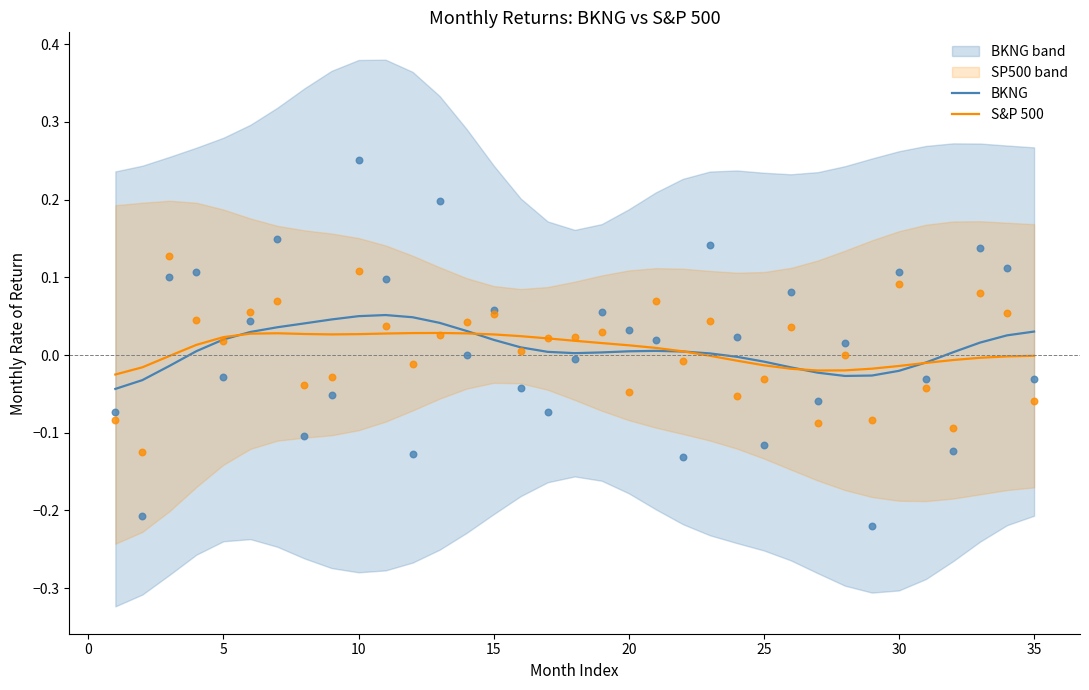

Which series has the largest Y range (max minus min)?

BKNG